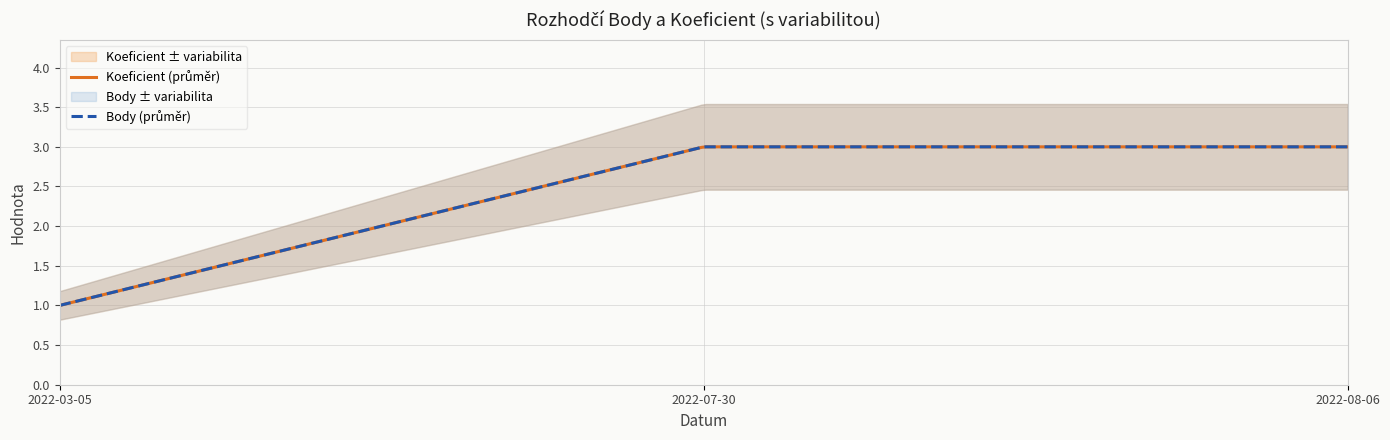

How many lines are shown in the chart?

2